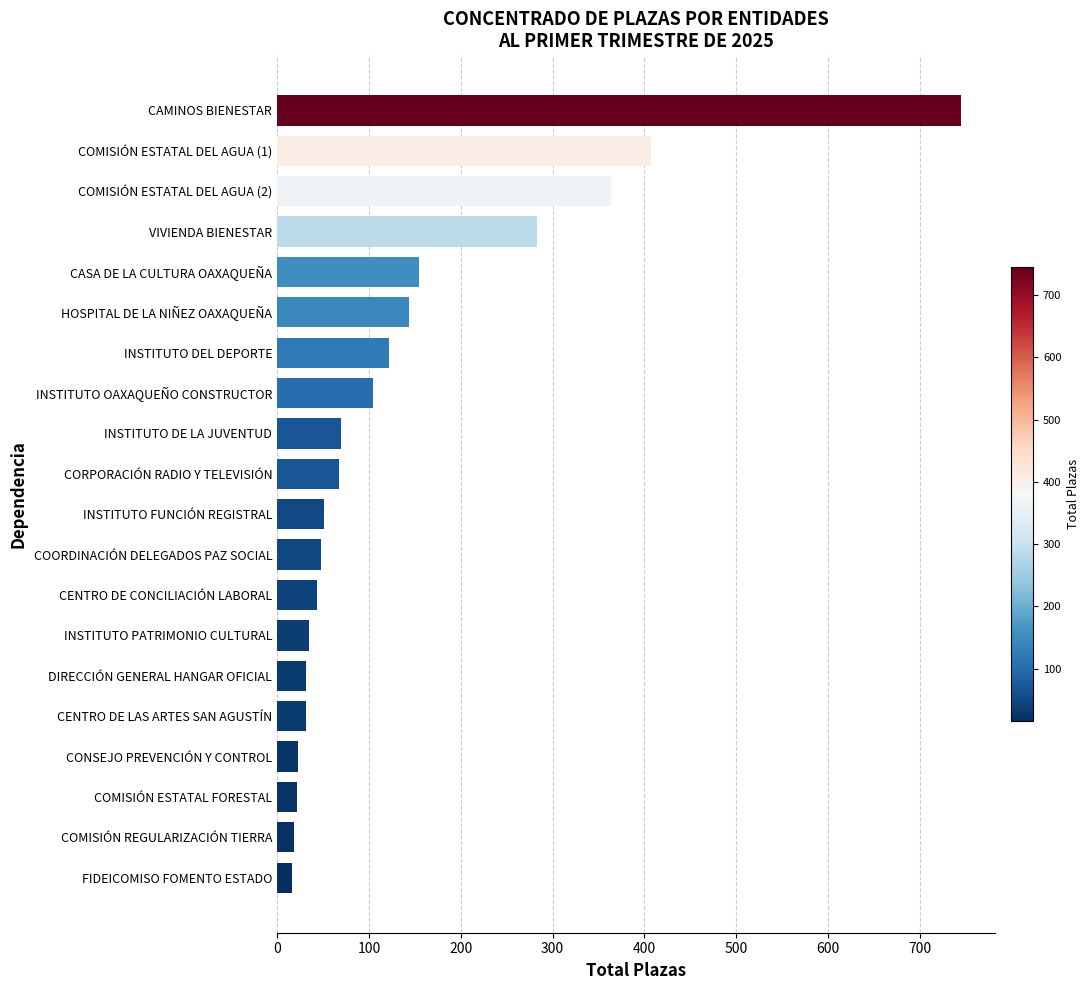

How many bars are there in total?

20